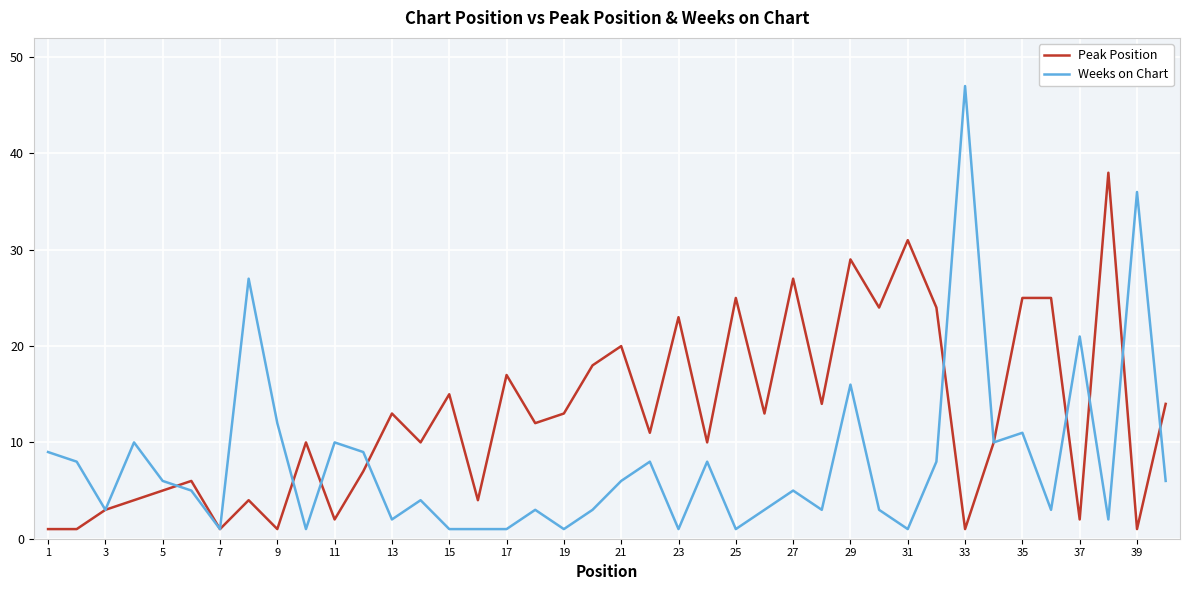

Which series has the largest total across all categories?

Peak Position